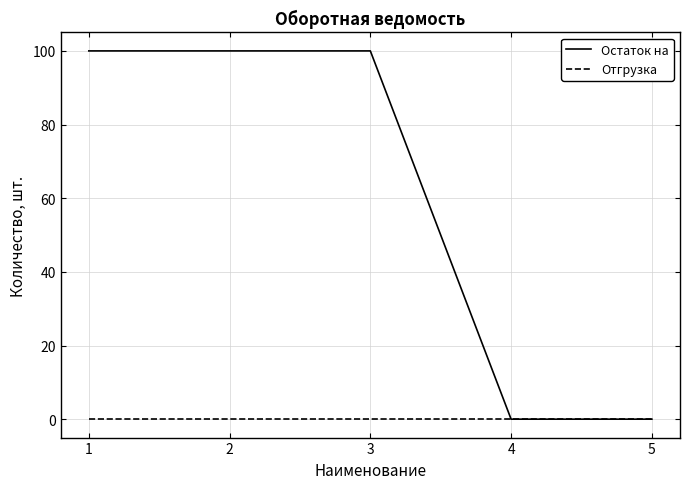

Rank the series at 3 from highest to lowest value.

Остаток на, Отгрузка